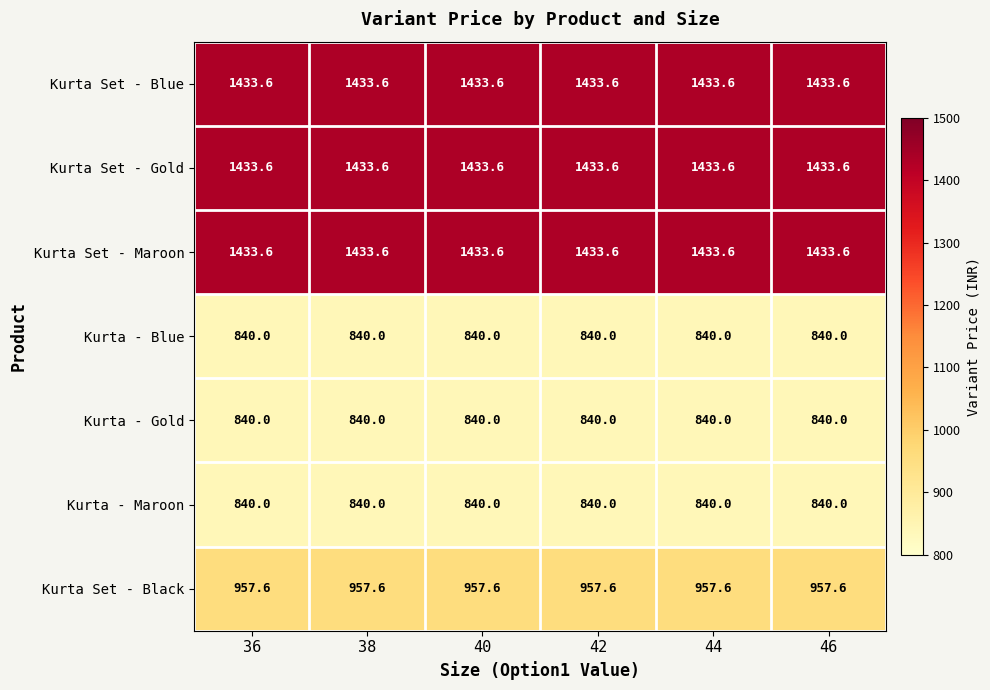

What is the total value across all series at 38?

7778.4